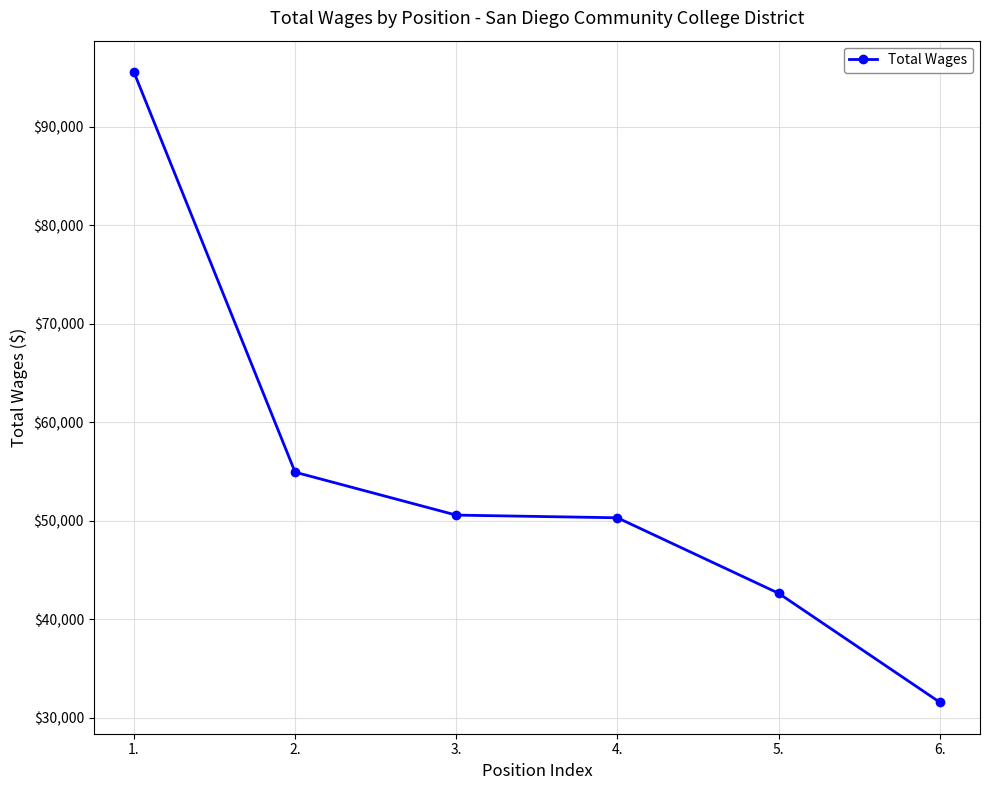

What position from the right is 6.?

1